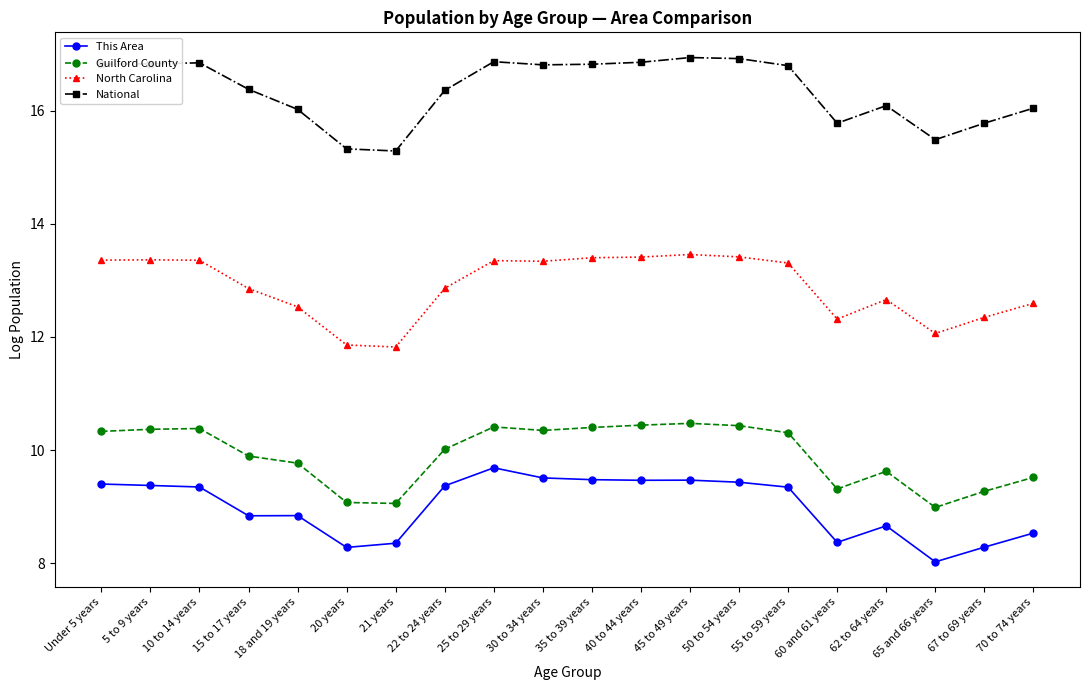

What position from the left is 65 and 66 years?

18